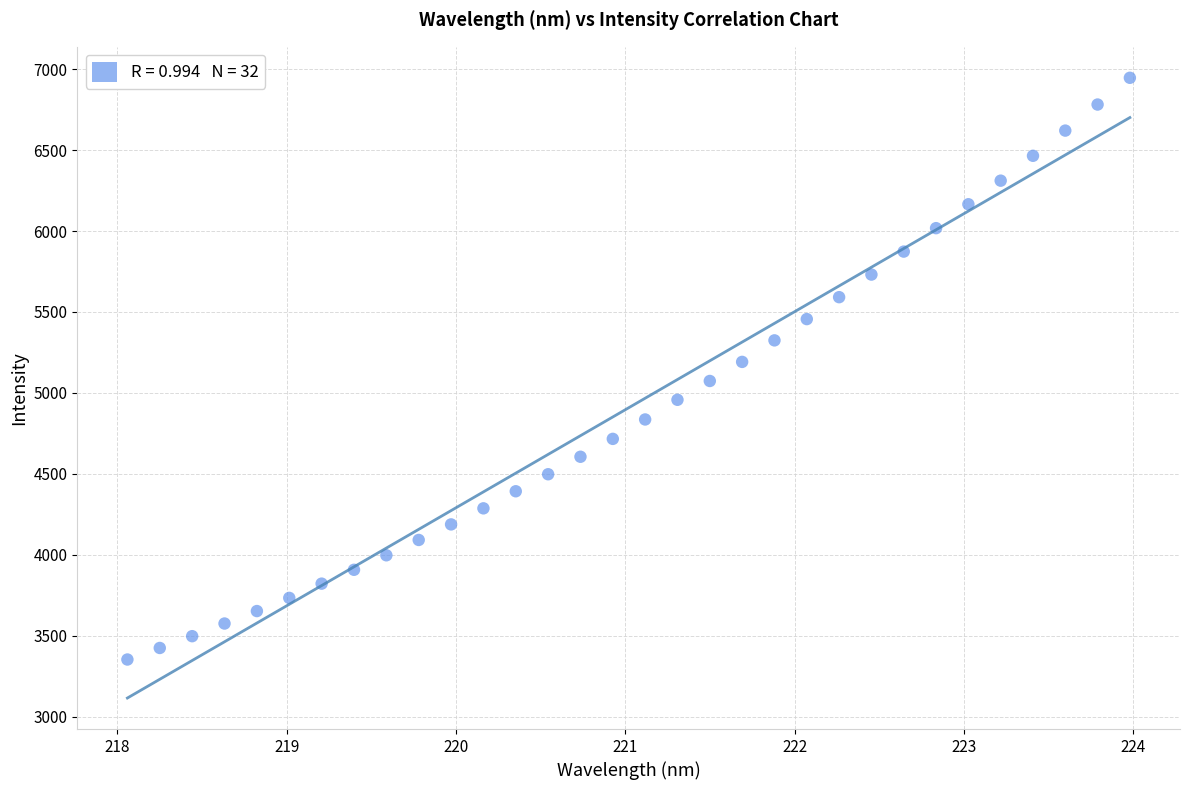

What is the range of Y values (max minus min)?

3592.1